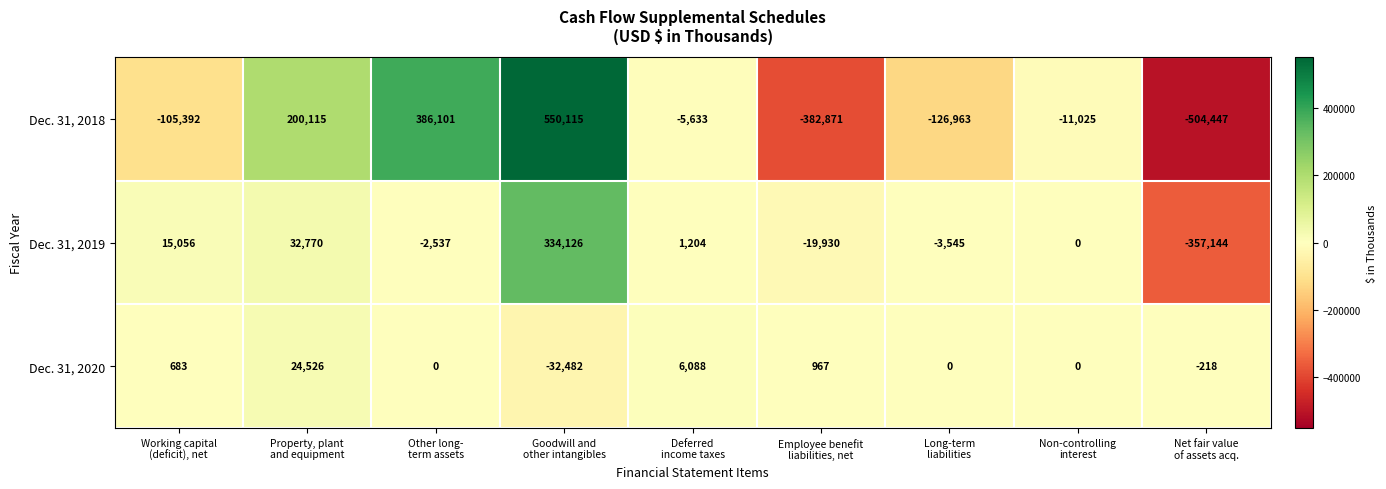

Rank the series by their maximum value, from lowest to highest.

Dec. 31, 2020, Dec. 31, 2019, Dec. 31, 2018